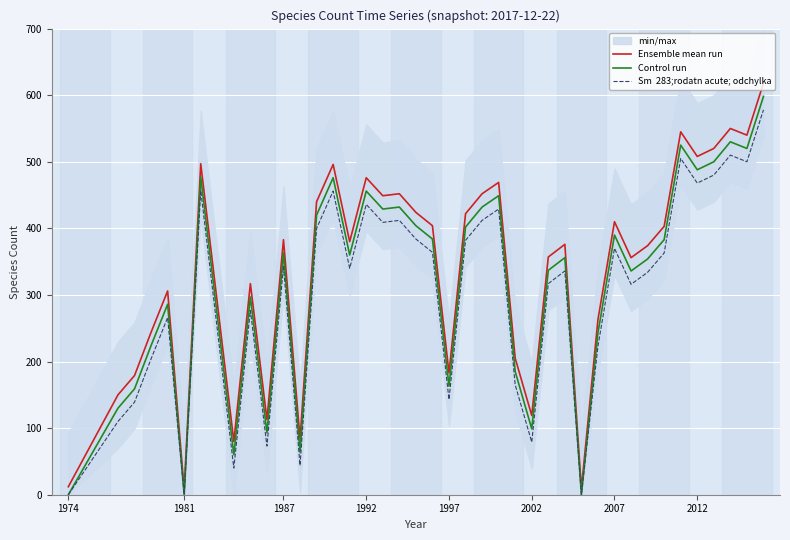

True or false: Control run and Sm  283;rodatn acute; odchylka intersect in this chart.

False